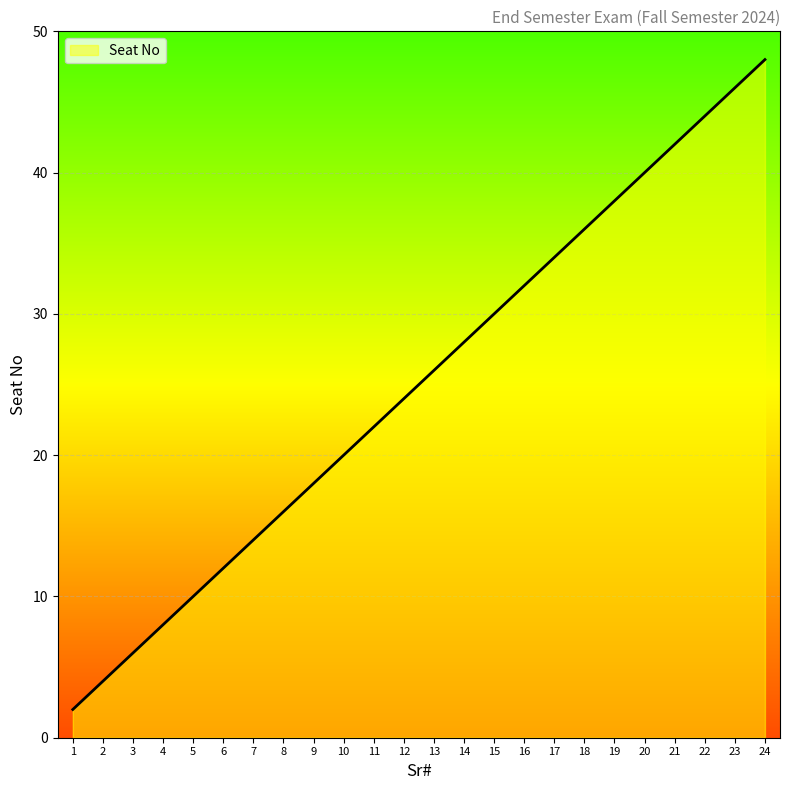

What is the smallest value displayed?

2.0